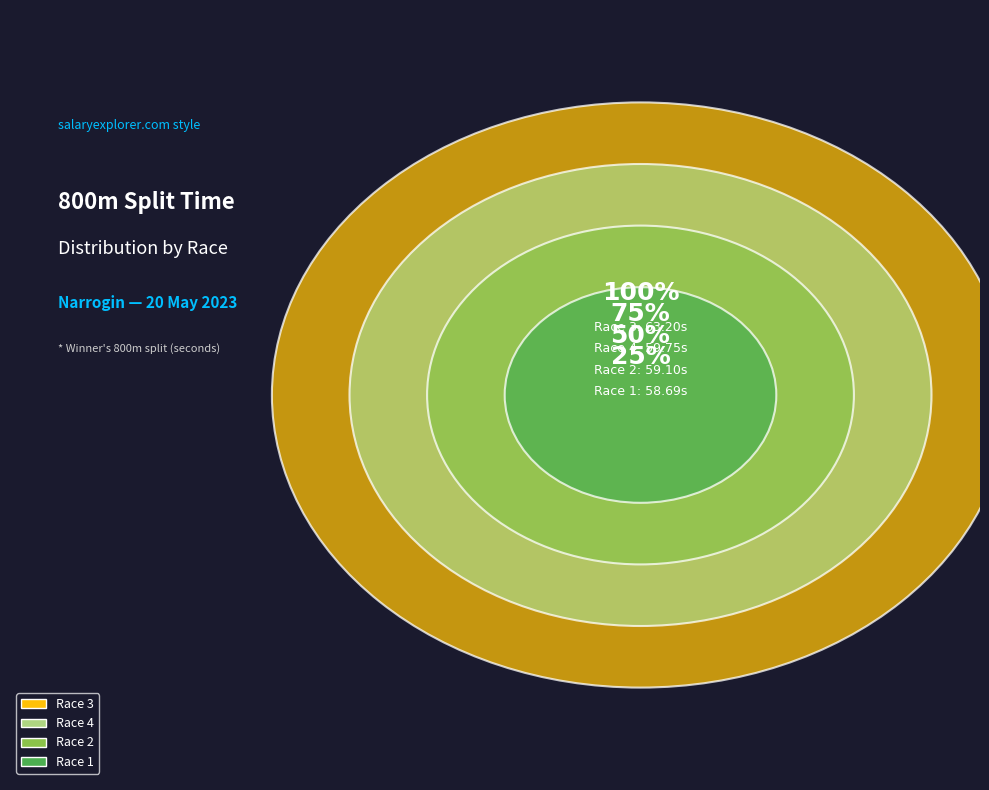

Is the sum of Race 4 and Race 2 greater than half?

No